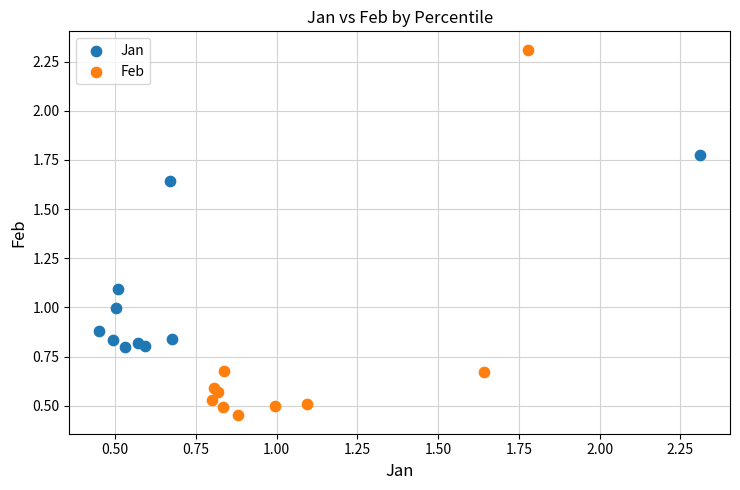

Which series has the widest spread of Y values?

Feb